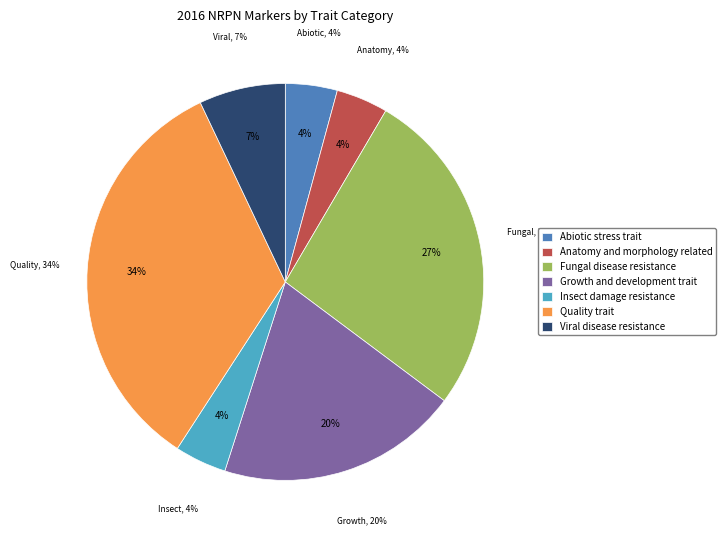

What is the smallest slice in the pie chart?

Abiotic stress trait